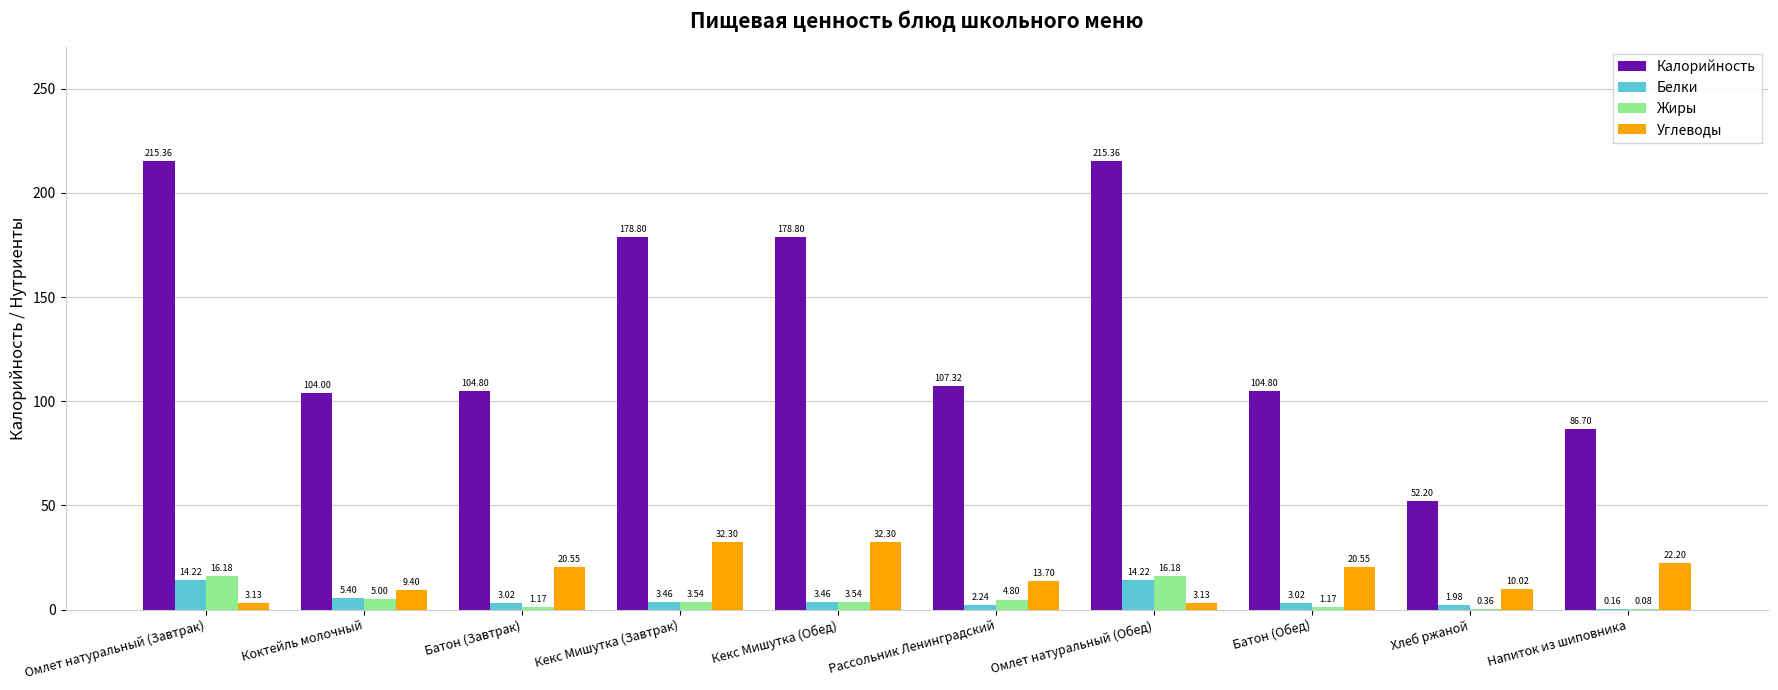

What is the total value across all series at Рассольник Ленинградский?

128.1